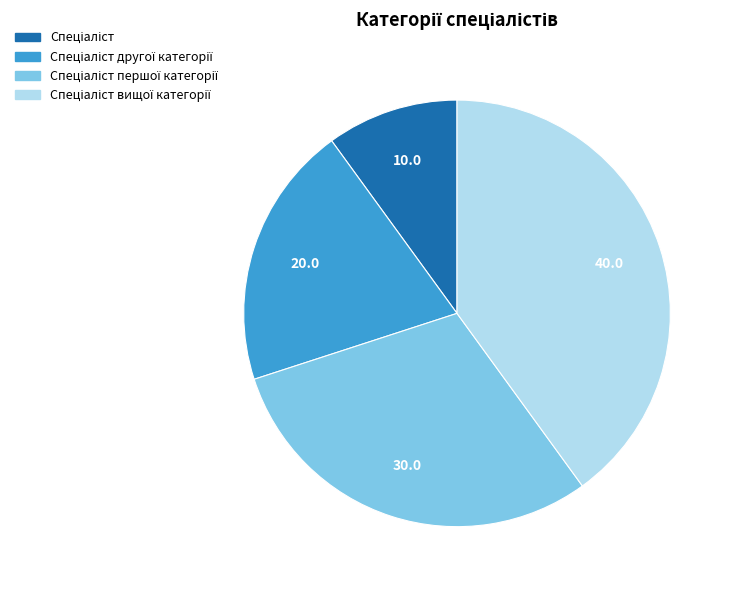

Does any single category account for the majority?

No